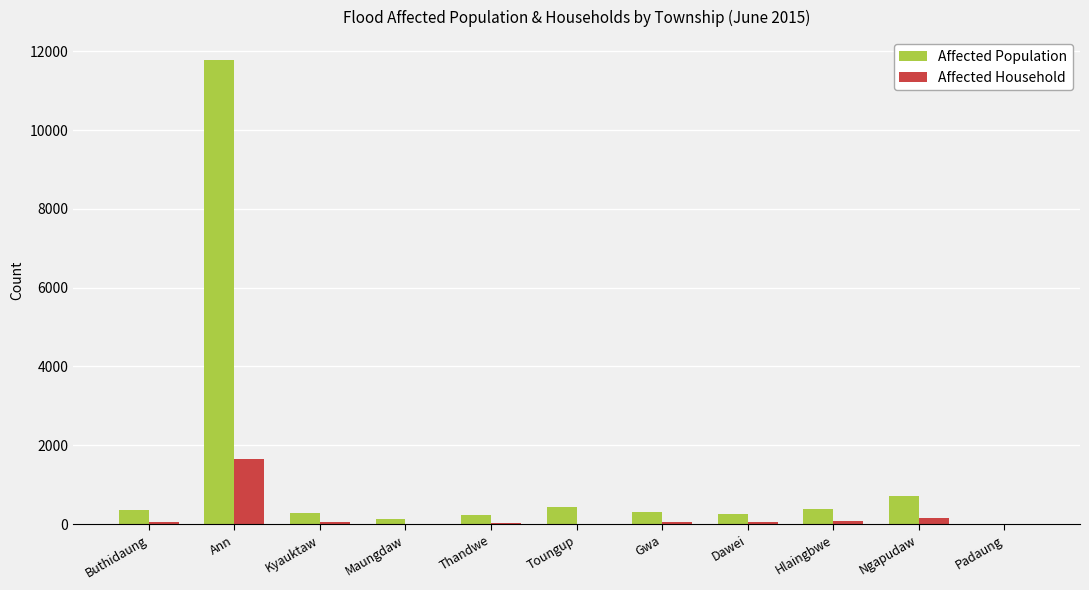

What is the highest value of the Affected Population series?

11769